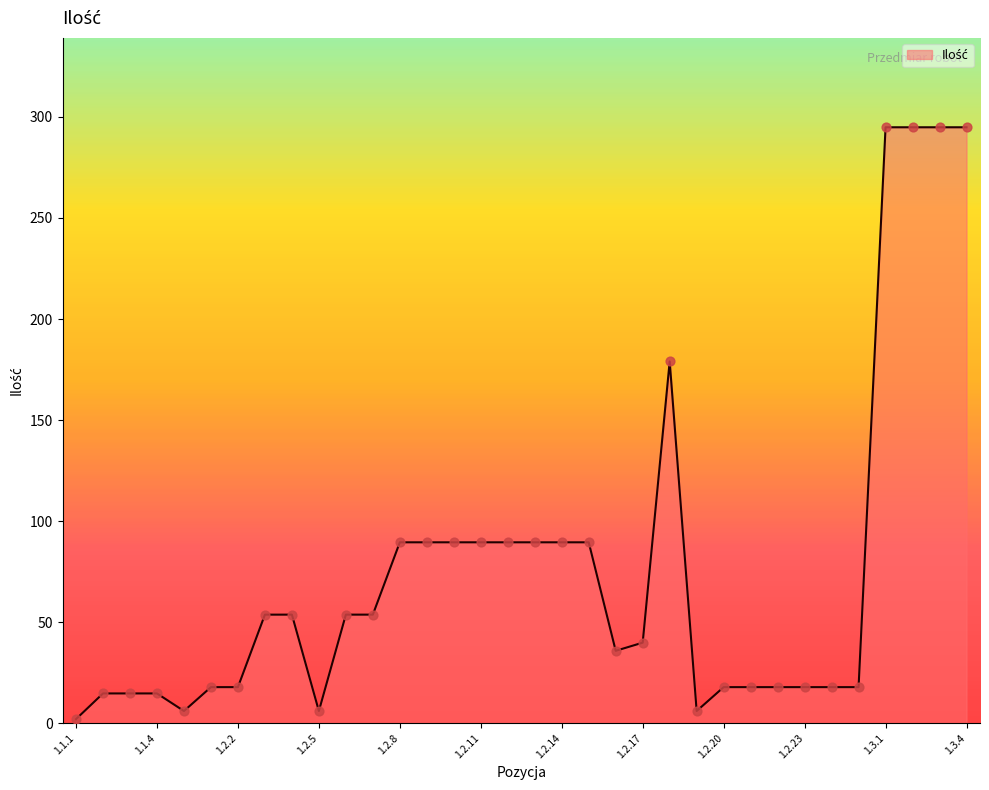

What is the greatest value displayed?

294.9